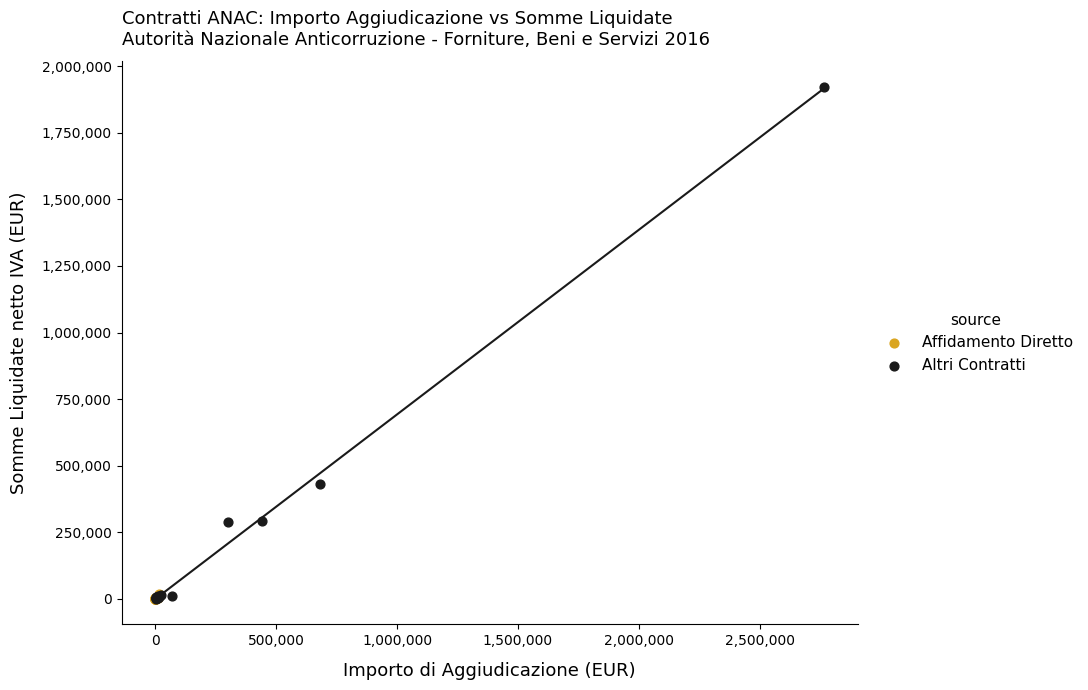

Which series reaches the maximum Y coordinate?

Altri Contratti